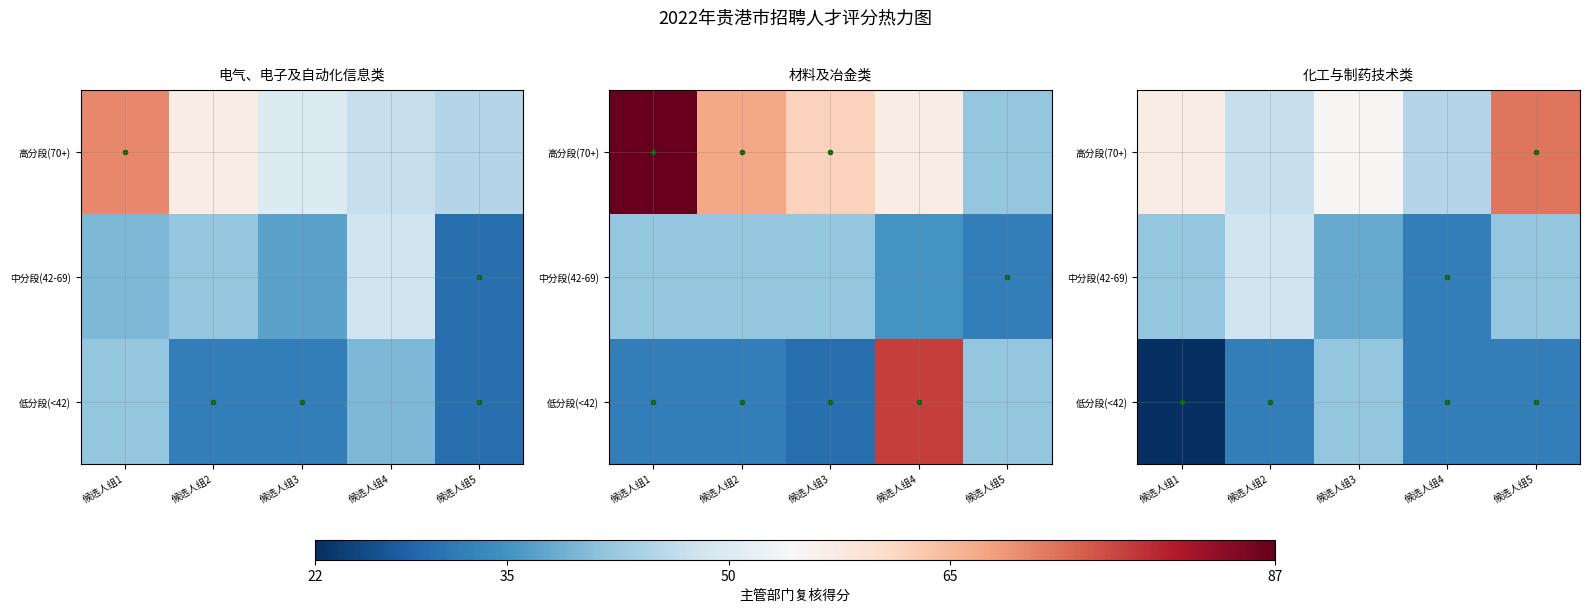

The value of 中分段(42-69) at 候选人组3 is 58. True or false?

False